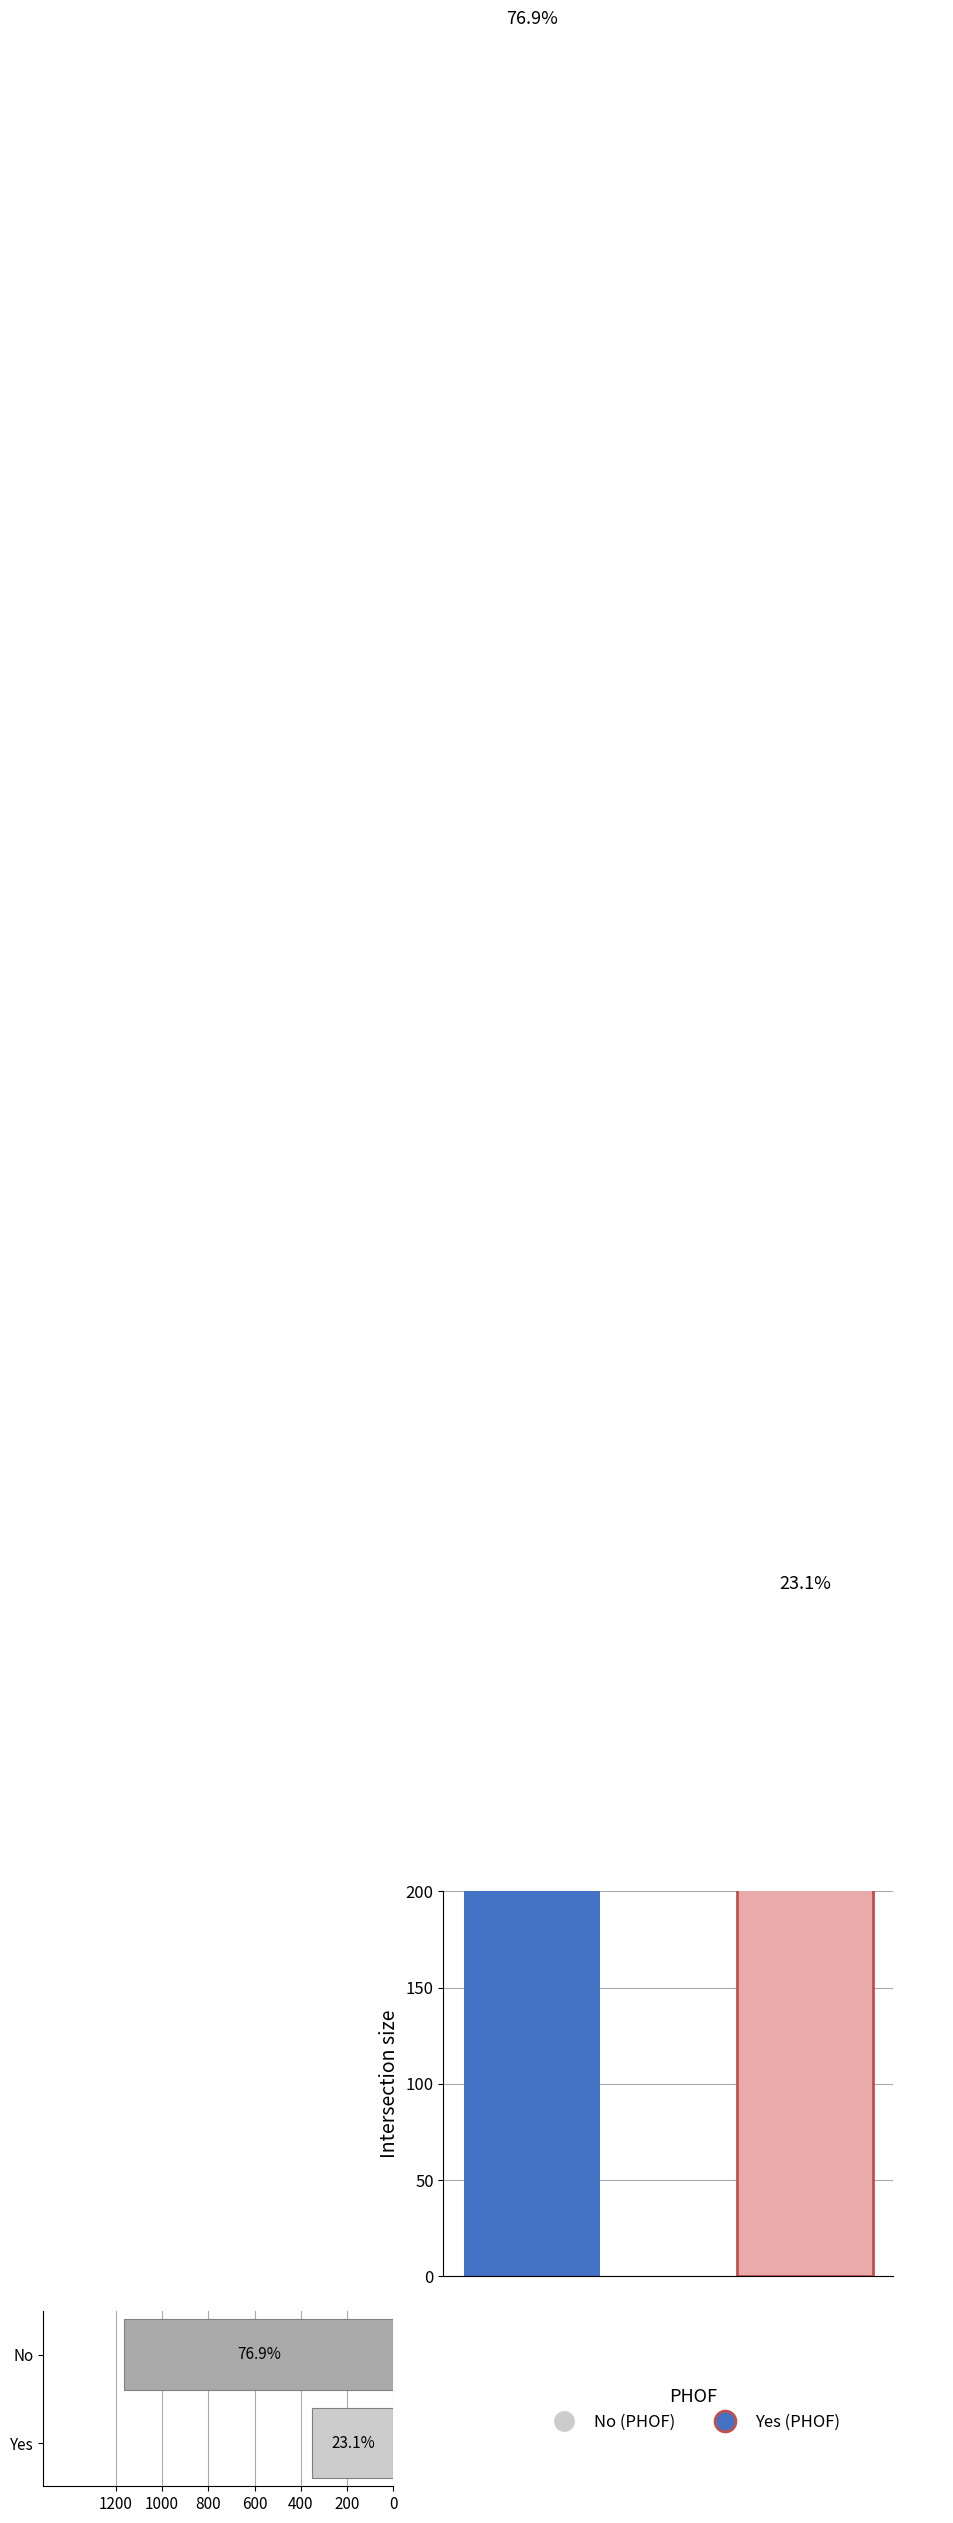

What is the difference between the maximum and minimum values in the PHOF groups series?

813